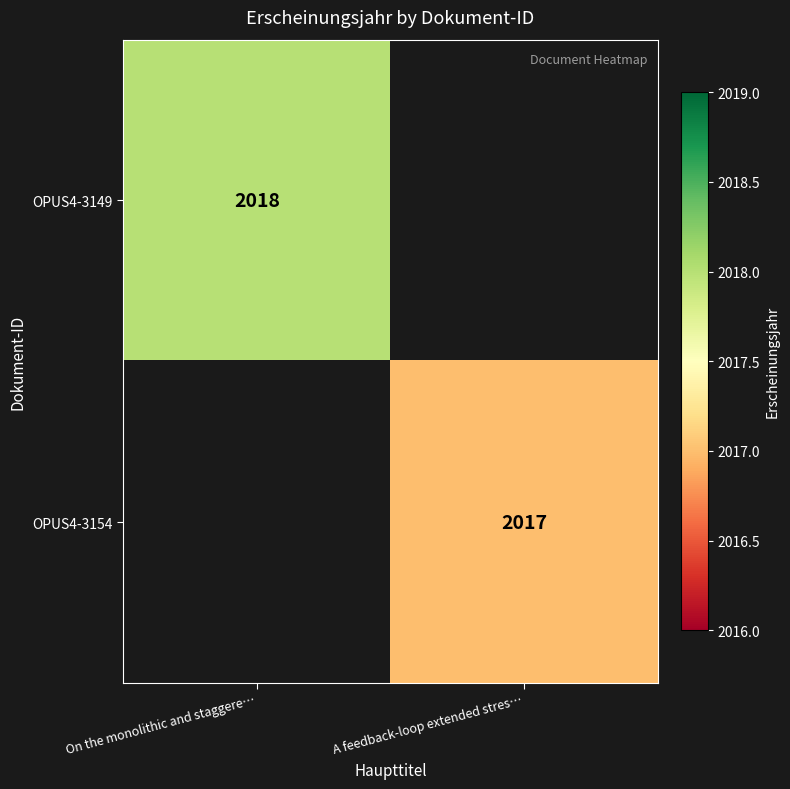

The value of OPUS4-3149 at On the monolithic and staggere… is 2018. True or false?

True